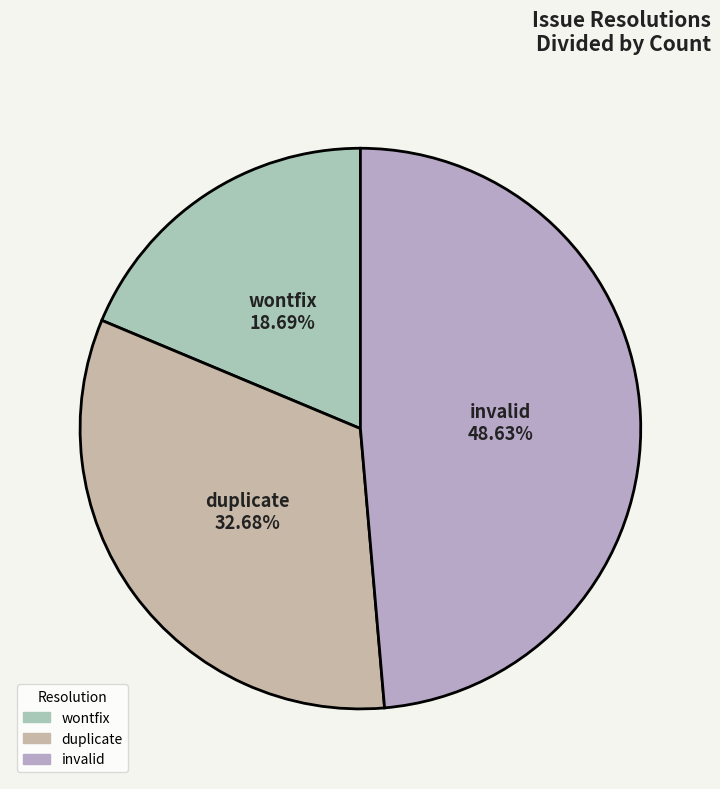

What percentage do wontfix and invalid together represent?

67.3%